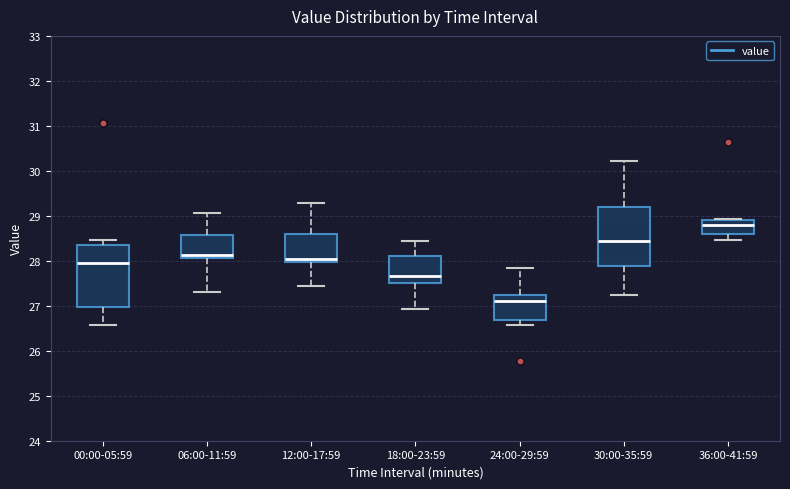

Reading left to right, read every box against the y-axis: the position of its median line, the range the box covers, and the ends of its whiskers. The values are not printed on the chart, so give them approximately, as read against the axis.

00:00-05:59: median 28.0, box 27.0 to 28.4, whiskers 26.6 to 28.5
06:00-11:59: median 28.1 (just above the box's lower edge), box 28.1 to 28.6, whiskers 27.3 to 29.1
12:00-17:59: median 28.0 (just above the box's lower edge), box 28.0 to 28.6, whiskers 27.4 to 29.3
18:00-23:59: median 27.7, box 27.5 to 28.1, whiskers 26.9 to 28.4
24:00-29:59: median 27.1, box 26.7 to 27.2, whiskers 26.6 to 27.8
30:00-35:59: median 28.4, box 27.9 to 29.2, whiskers 27.3 to 30.2
36:00-41:59: median 28.8, box 28.6 to 28.9, whiskers 28.5 to 28.9